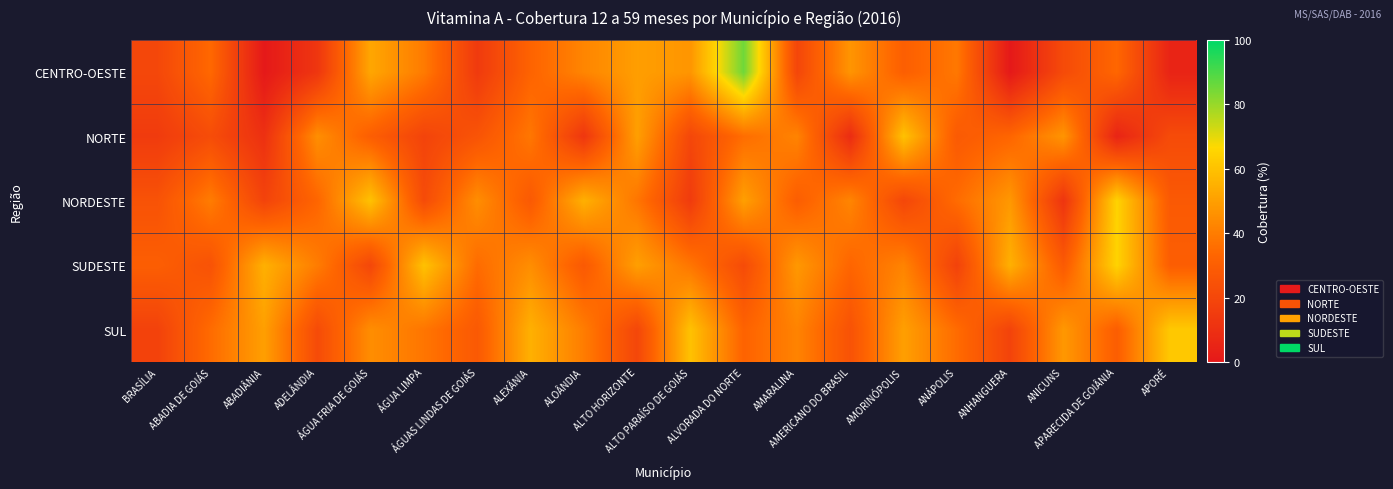

Reading left to right, list all the values displayed in this chart.

CENTRO-OESTE: BRASÍLIA=20.2	ABADIA DE GOIÁS=34.0	ABADIÂNIA=0.0	ADELÂNDIA=12.7	ÁGUA FRIA DE GOIÁS=52.1	ÁGUA LIMPA=39.5	ÁGUAS LINDAS DE GOIÁS=14.6	ALEXÂNIA=32.3	ALOÂNDIA=42.5	ALTO HORIZONTE=49.7	ALTO PARAÍSO DE GOIÁS=47.3	ALVORADA DO NORTE=85.4	AMARALINA=19.6	AMERICANO DO BRASIL=47.1	AMORINÓPOLIS=30.4	ANÁPOLIS=38.7	ANHANGUERA=0.0	ANICUNS=21.6	APARECIDA DE GOIÂNIA=33.4	APORÉ=4.7
NORTE: BRASÍLIA=15.0	ABADIA DE GOIÁS=22.5	ABADIÂNIA=10.3	ADELÂNDIA=45.2	ÁGUA FRIA DE GOIÁS=30.1	ÁGUA LIMPA=18.7	ÁGUAS LINDAS DE GOIÁS=25.6	ALEXÂNIA=38.4	ALOÂNDIA=12.9	ALTO HORIZONTE=50.0	ALTO PARAÍSO DE GOIÁS=20.0	ALVORADA DO NORTE=35.5	AMARALINA=42.0	AMERICANO DO BRASIL=8.5	AMORINÓPOLIS=60.0	ANÁPOLIS=28.3	ANHANGUERA=33.0	ANICUNS=47.0	APARECIDA DE GOIÂNIA=5.0	APORÉ=22.0
NORDESTE: BRASÍLIA=25.0	ABADIA DE GOIÁS=40.0	ABADIÂNIA=18.5	ADELÂNDIA=33.0	ÁGUA FRIA DE GOIÁS=60.0	ÁGUA LIMPA=22.0	ÁGUAS LINDAS DE GOIÁS=45.0	ALEXÂNIA=28.0	ALOÂNDIA=55.0	ALTO HORIZONTE=38.0	ALTO PARAÍSO DE GOIÁS=15.0	ALVORADA DO NORTE=50.0	AMARALINA=30.0	AMERICANO DO BRASIL=42.5	AMORINÓPOLIS=20.0	ANÁPOLIS=35.0	ANHANGUERA=48.0	ANICUNS=12.0	APARECIDA DE GOIÂNIA=65.0	APORÉ=28.0
SUDESTE: BRASÍLIA=30.0	ABADIA DE GOIÁS=25.0	ABADIÂNIA=55.0	ADELÂNDIA=40.0	ÁGUA FRIA DE GOIÁS=20.0	ÁGUA LIMPA=60.0	ÁGUAS LINDAS DE GOIÁS=35.0	ALEXÂNIA=45.0	ALOÂNDIA=28.0	ALTO HORIZONTE=50.0	ALTO PARAÍSO DE GOIÁS=38.0	ALVORADA DO NORTE=22.0	AMARALINA=48.0	AMERICANO DO BRASIL=33.0	AMORINÓPOLIS=42.0	ANÁPOLIS=18.0	ANHANGUERA=55.0	ANICUNS=28.5	APARECIDA DE GOIÂNIA=65.0	APORÉ=30.0
SUL: BRASÍLIA=18.0	ABADIA DE GOIÁS=35.0	ABADIÂNIA=50.0	ADELÂNDIA=22.0	ÁGUA FRIA DE GOIÁS=45.0	ÁGUA LIMPA=38.0	ÁGUAS LINDAS DE GOIÁS=28.0	ALEXÂNIA=55.0	ALOÂNDIA=40.0	ALTO HORIZONTE=20.0	ALTO PARAÍSO DE GOIÁS=60.0	ALVORADA DO NORTE=32.0	AMARALINA=42.0	AMERICANO DO BRASIL=25.0	AMORINÓPOLIS=50.0	ANÁPOLIS=35.0	ANHANGUERA=18.5	ANICUNS=48.0	APARECIDA DE GOIÂNIA=30.0	APORÉ=62.0